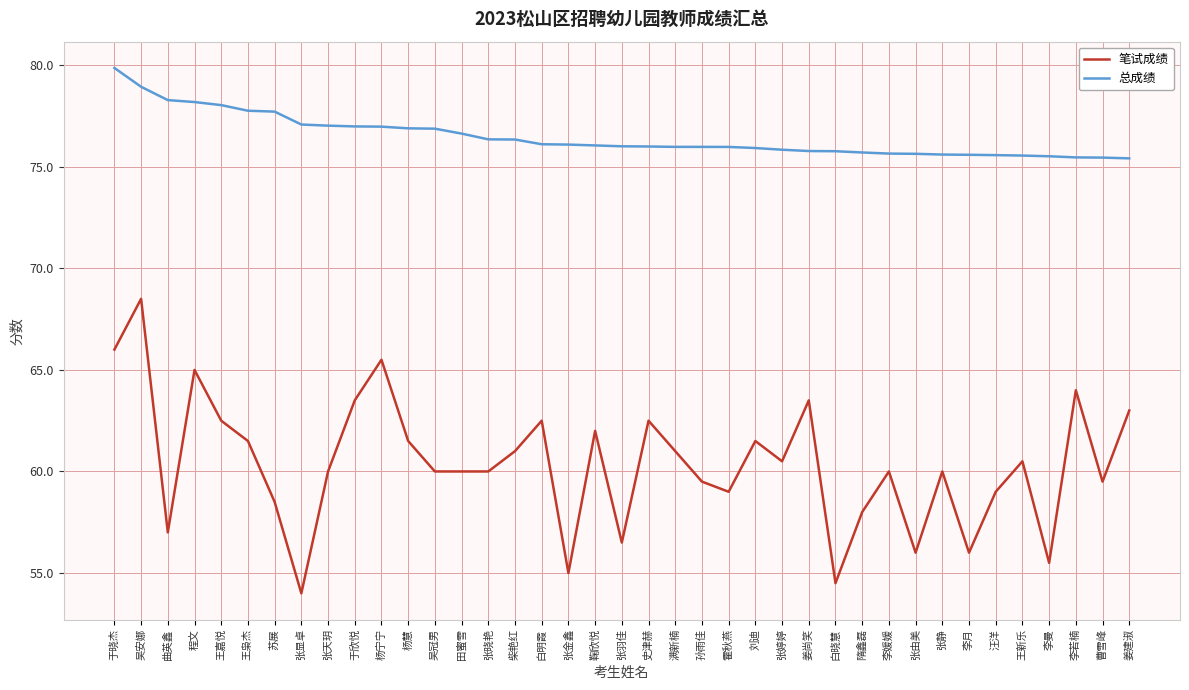

Is it true that 笔试成绩 equals 68.5 at 吴安娜?

True